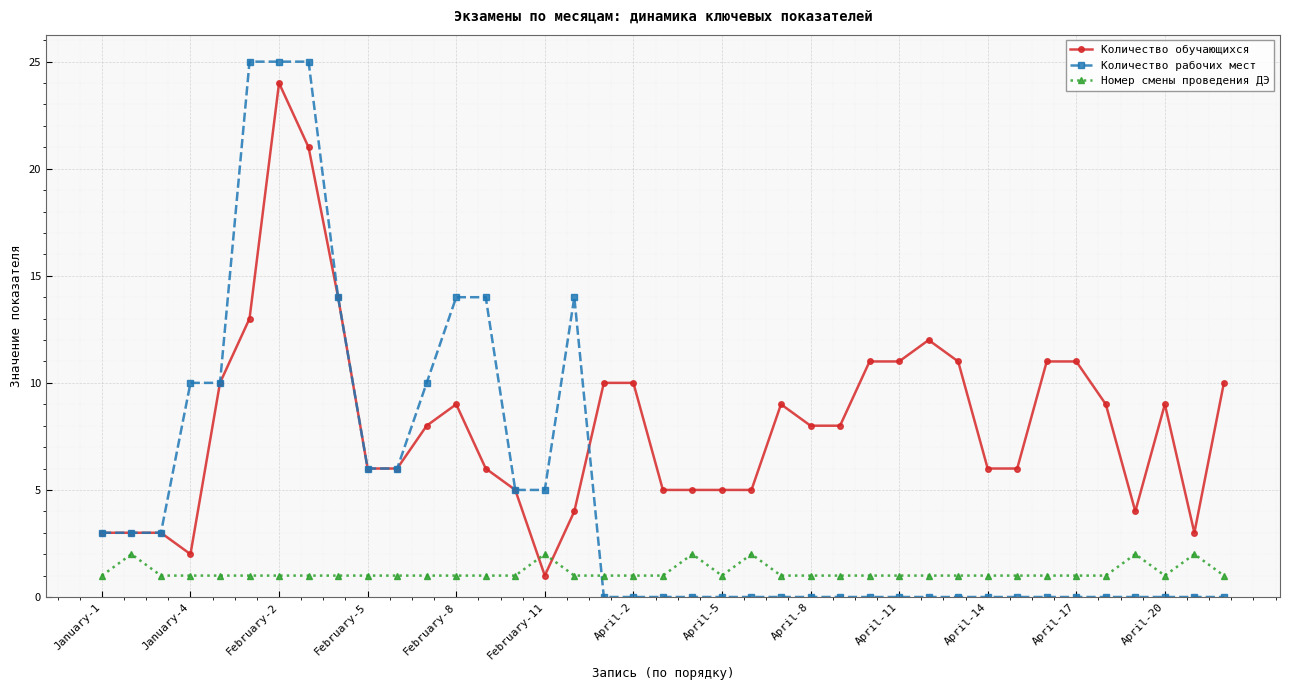

Which series has the largest range (max minus min)?

Количество рабочих мест